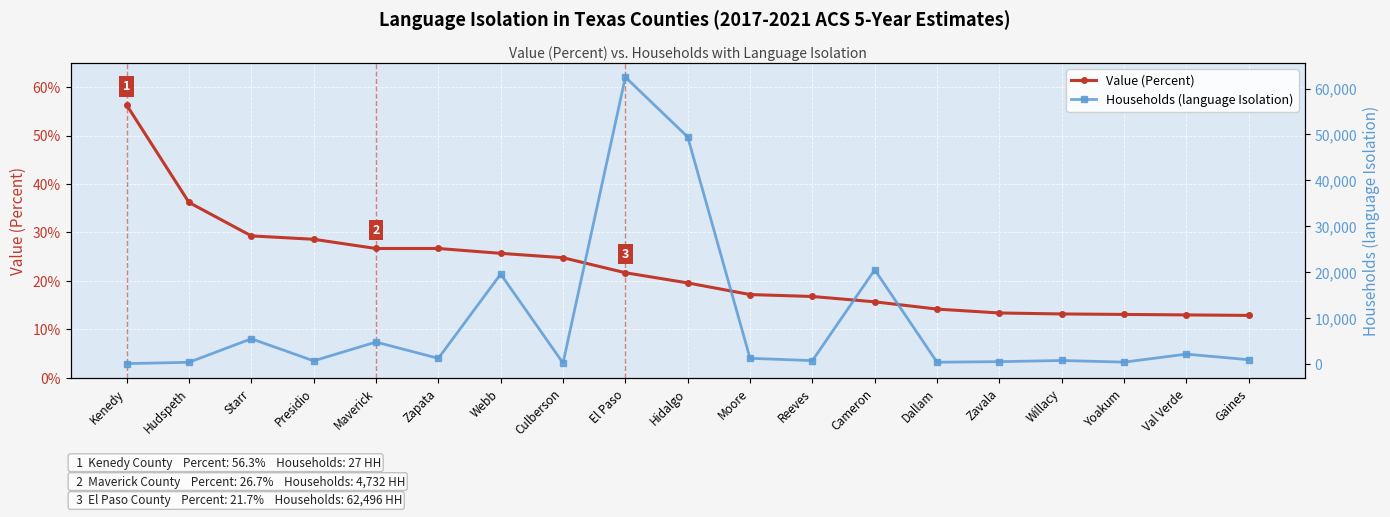

Reading left to right, list all the values displayed in this chart.

Value (Percent): Kenedy=56.3	Hudspeth=36.2	Starr=29.3	Presidio=28.6	Maverick=26.7	Zapata=26.7	Webb=25.7	Culberson=24.8	El Paso=21.7	Hidalgo=19.6	Moore=17.2	Reeves=16.8	Cameron=15.7	Dallam=14.2	Zavala=13.4	Willacy=13.2	Yoakum=13.1	Val Verde=13.0	Gaines=12.9
Households (language Isolation): Kenedy=27.0	Hudspeth=315.0	Starr=5448.0	Presidio=628.0	Maverick=4732.0	Zapata=1174.0	Webb=19550.0	Culberson=157.0	El Paso=62496.0	Hidalgo=49449.0	Moore=1188.0	Reeves=682.0	Cameron=20478.0	Dallam=335.0	Zavala=454.0	Willacy=708.0	Yoakum=351.0	Val Verde=2097.0	Gaines=873.0